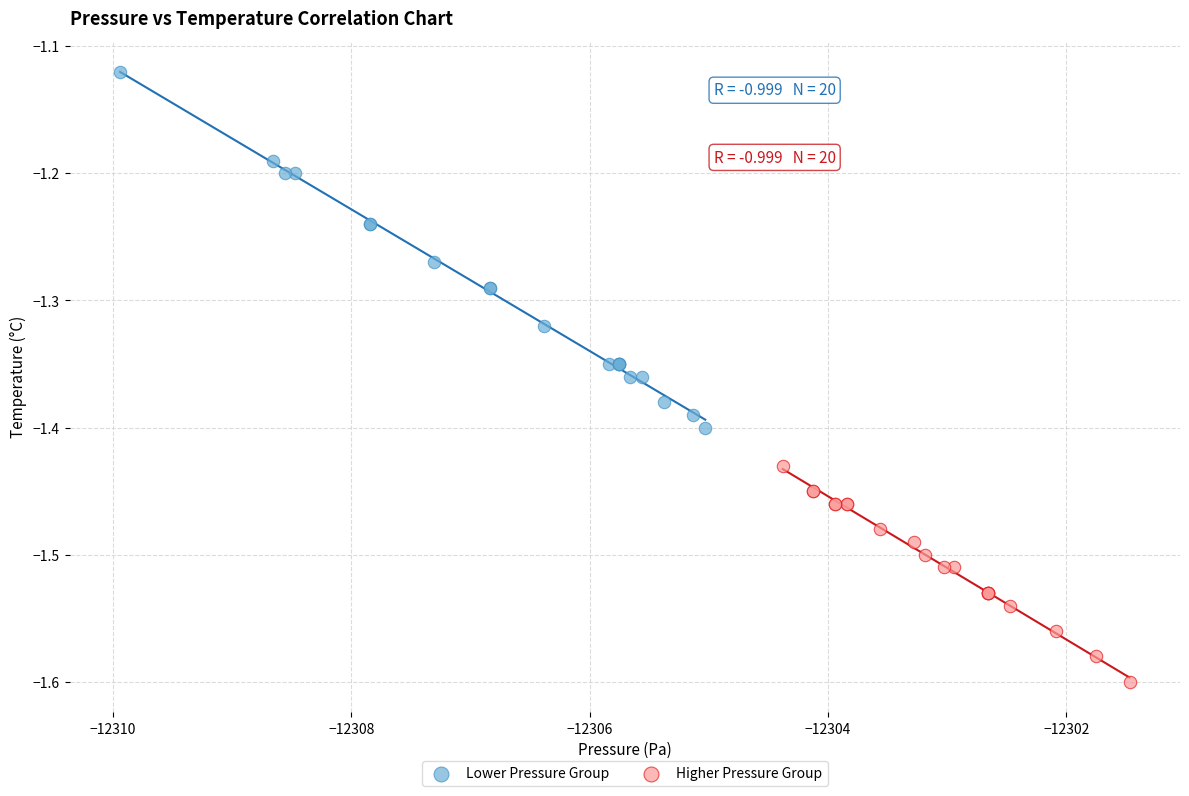

Which series reaches the maximum Y coordinate?

Lower Pressure Group